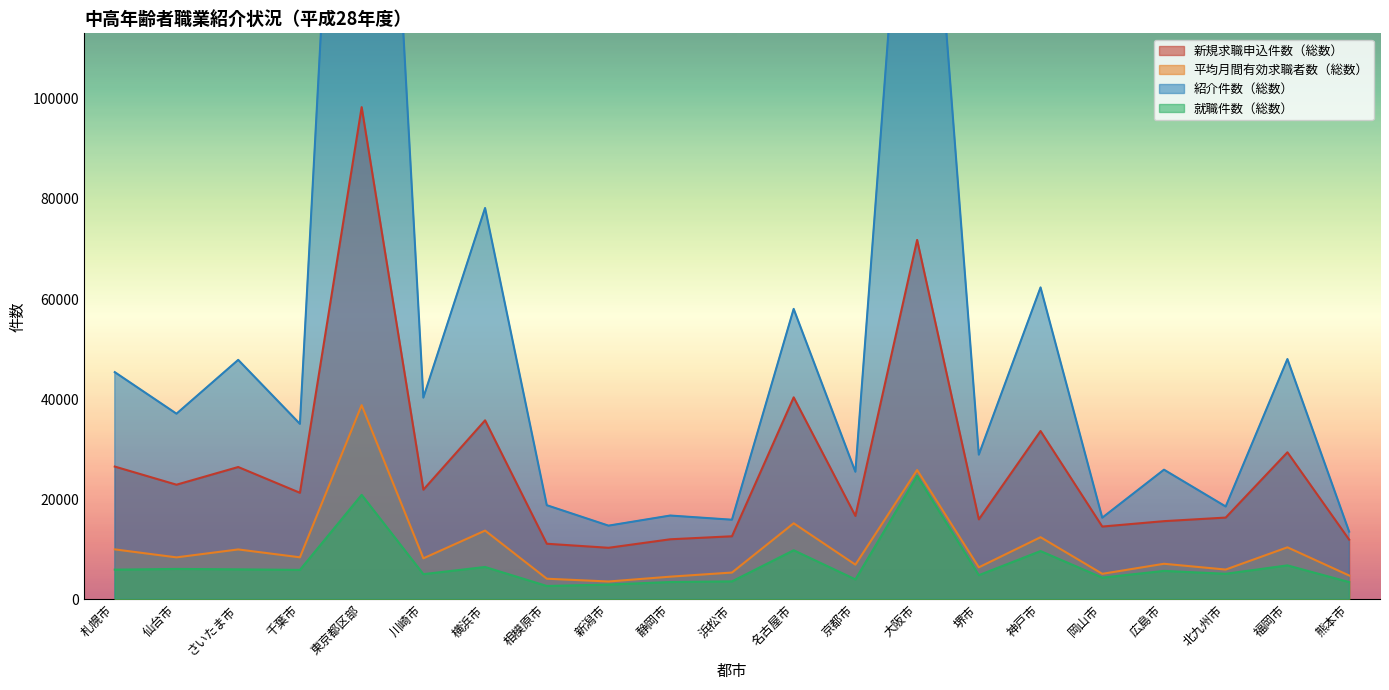

What is the value of the 就職件数（総数） point at the 6th from the left?

5008